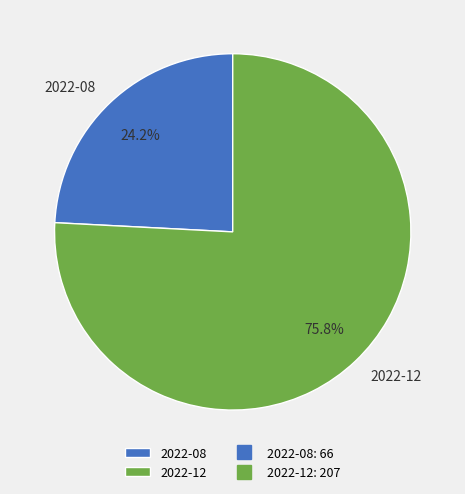

What portion of the pie excludes 2022-12?

24.2%